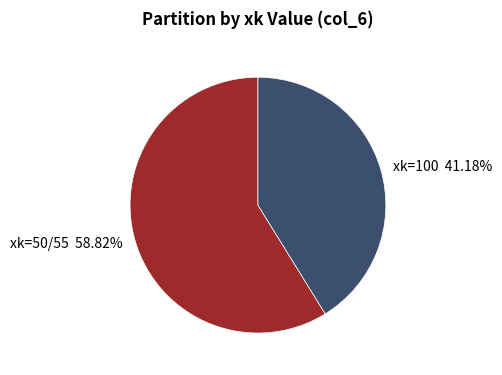

Combined, do xk=100 41.18% and xk=50/55 58.82% account for over 50%?

Yes